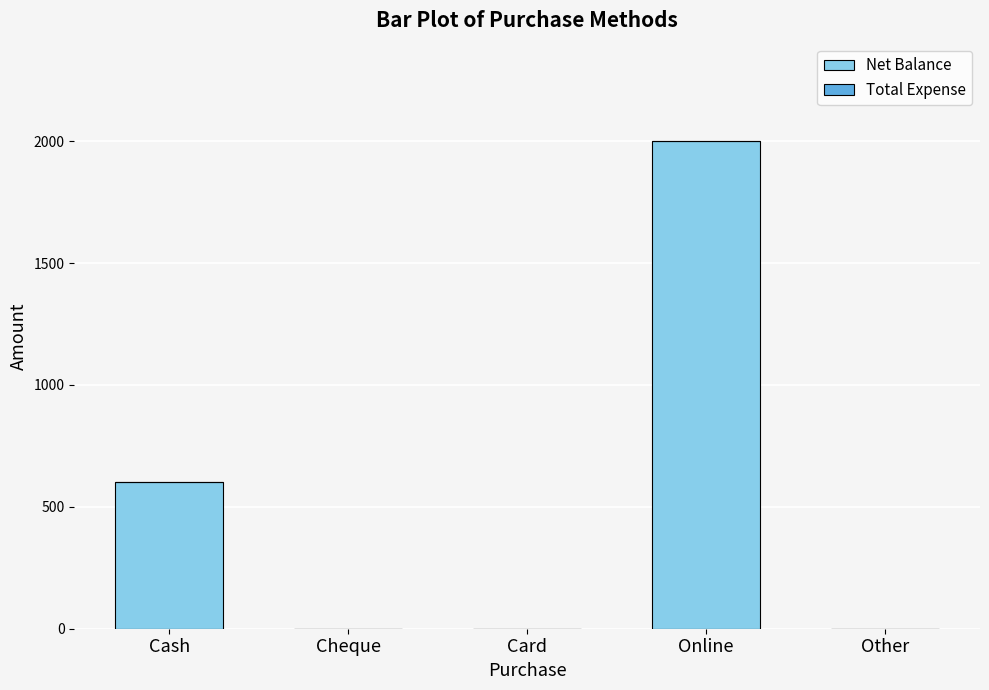

What is the sum of all values?

2600